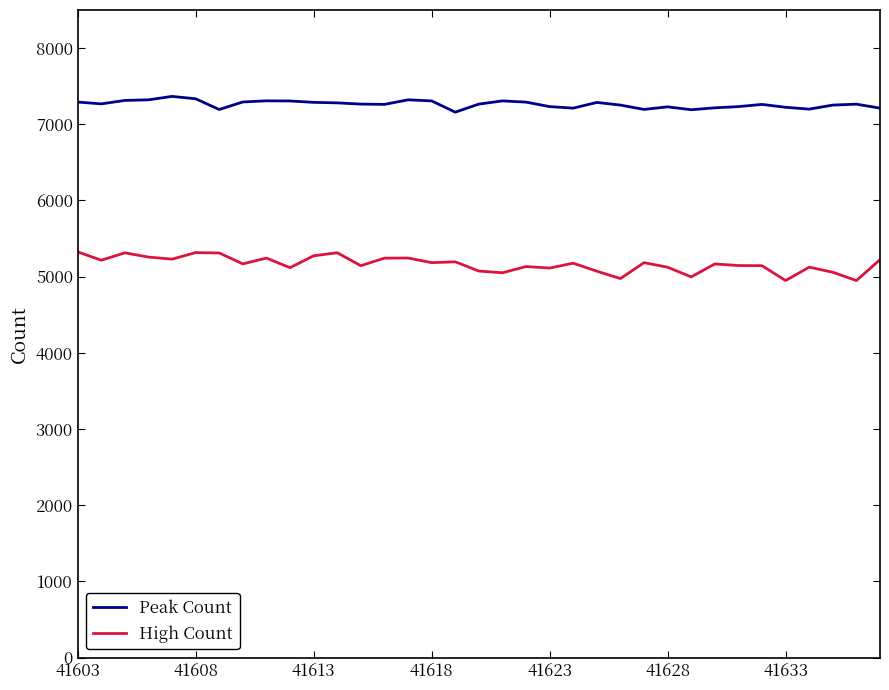

True or false: High Count and Peak Count cross at least once.

False